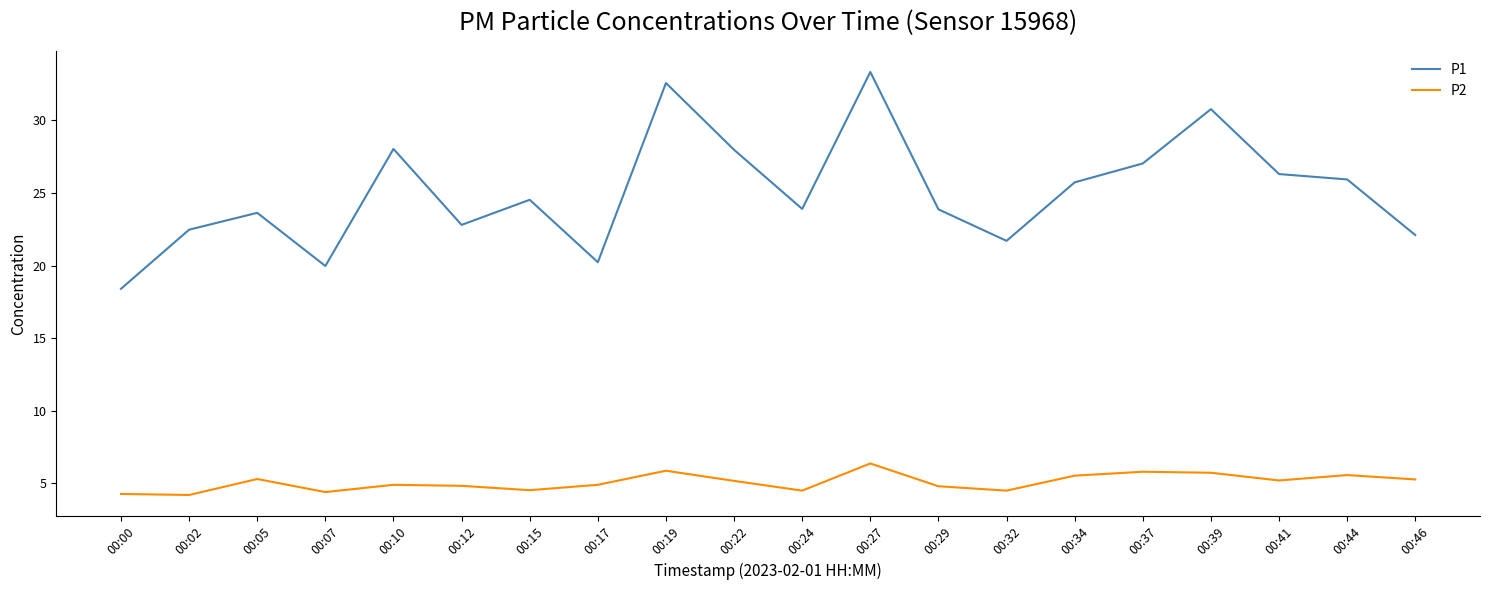

What are all the series names shown in the legend?

P1, P2